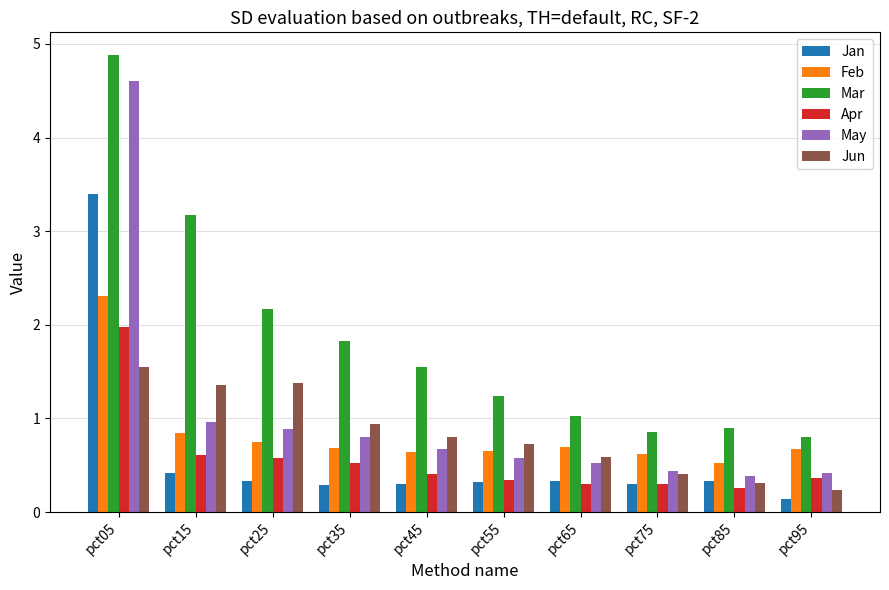

True or false: Apr has a value of 0.3 at pct75.

True